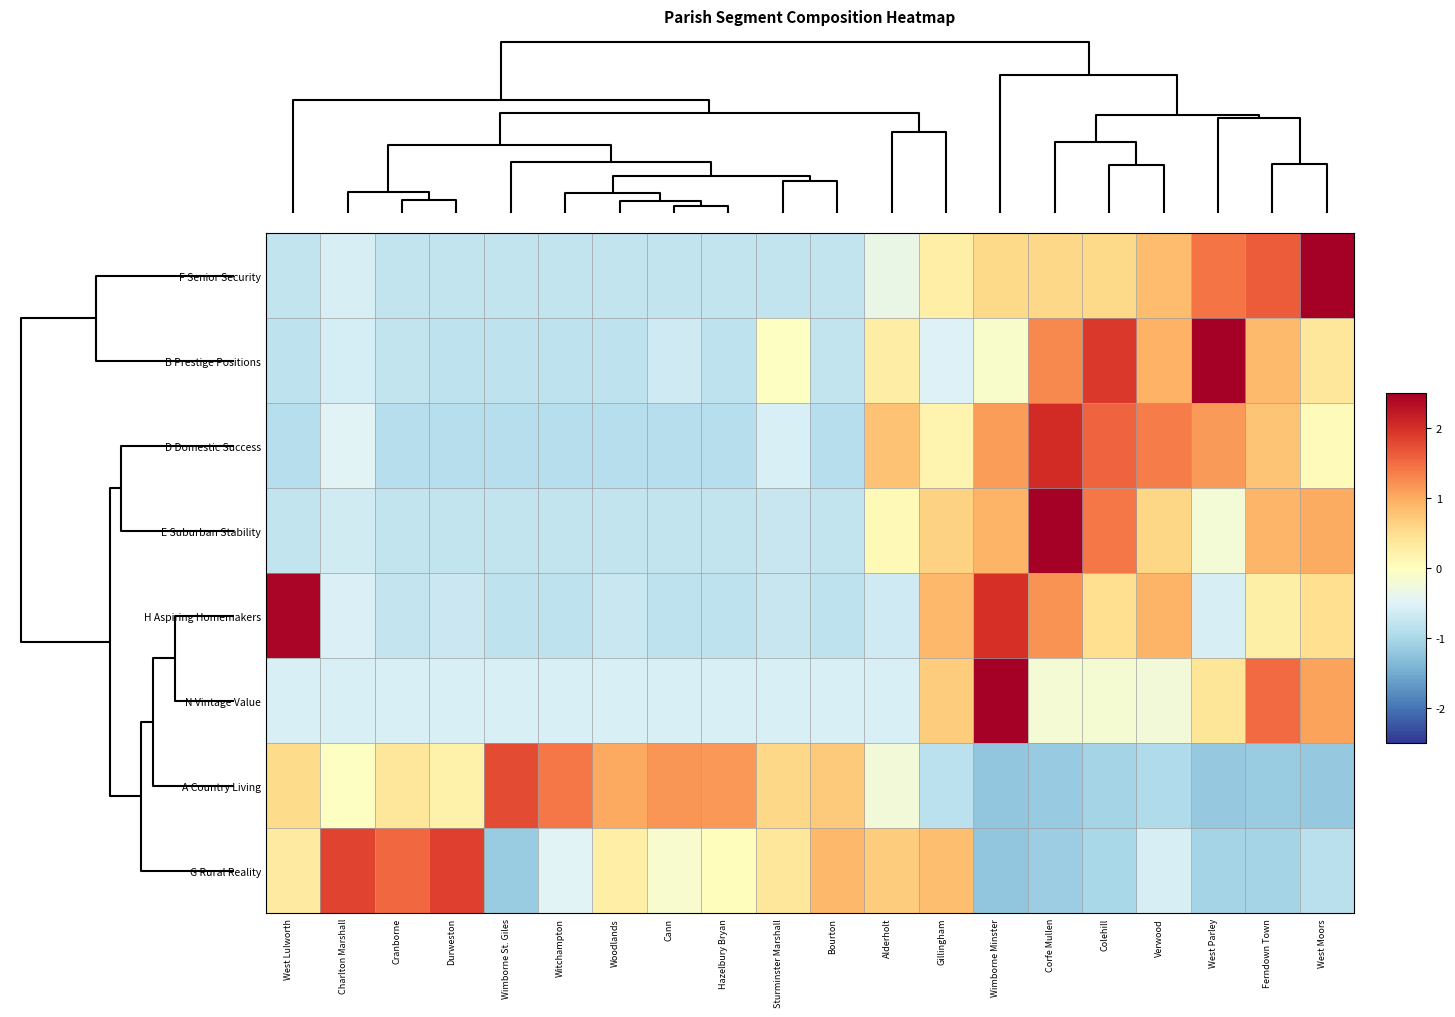

Between Durweston and Colehill, which series saw the biggest shift?

G Rural Reality